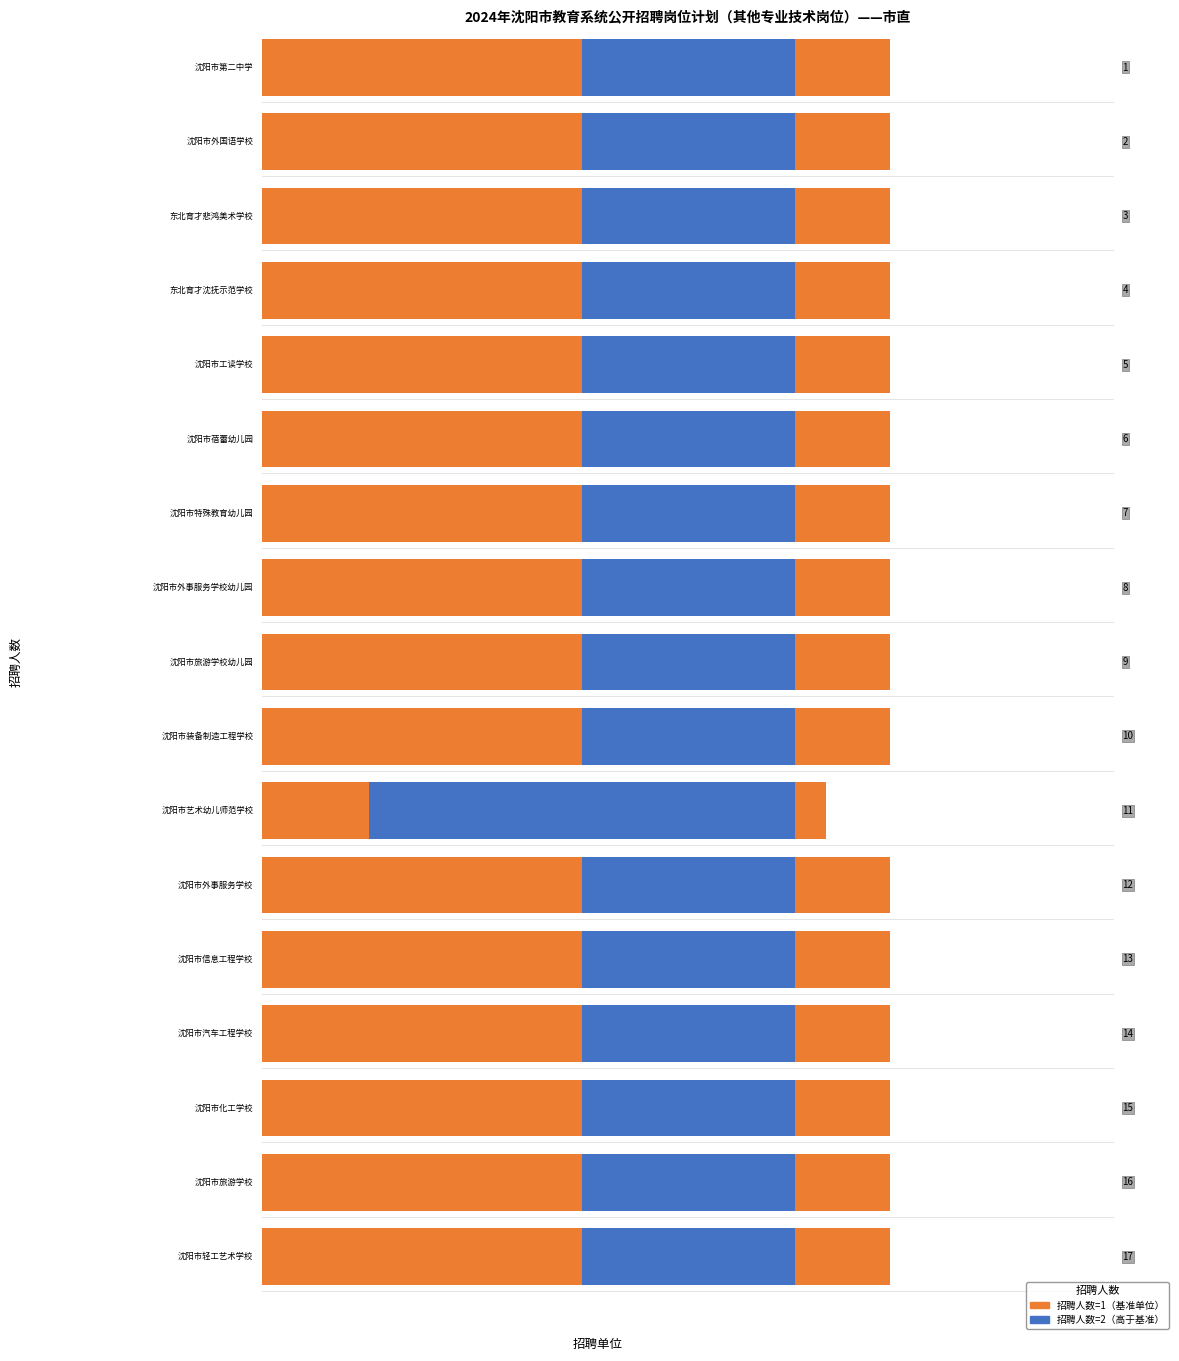

Reading left to right, extract all data points from this chart.

沈阳市第二中学=1	沈阳市外国语学校=1	东北育才悲鸿美术学校=1	东北育才沈抚示范学校=1	沈阳市工读学校=1	沈阳市蓓蕾幼儿园=1	沈阳市特殊教育幼儿园=1	沈阳市外事服务学校幼儿园=1	沈阳市旅游学校幼儿园=1	沈阳市装备制造工程学校=1	沈阳市艺术幼儿师范学校=2	沈阳市外事服务学校=1	沈阳市信息工程学校=1	沈阳市汽车工程学校=1	沈阳市化工学校=1	沈阳市旅游学校=1	沈阳市轻工艺术学校=1